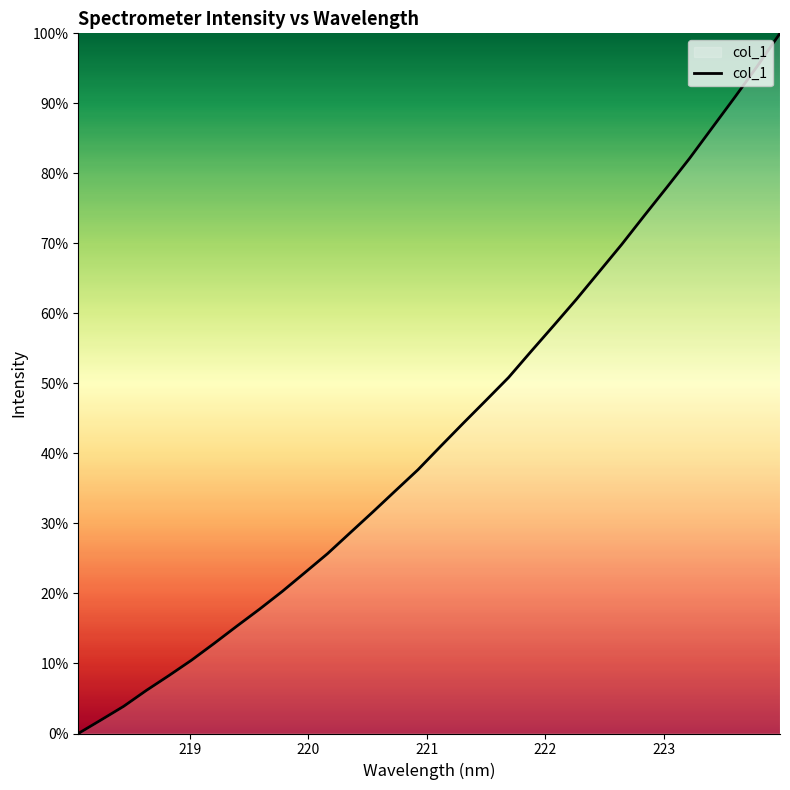

True or false: the data has more than 2 interior local peaks.

False